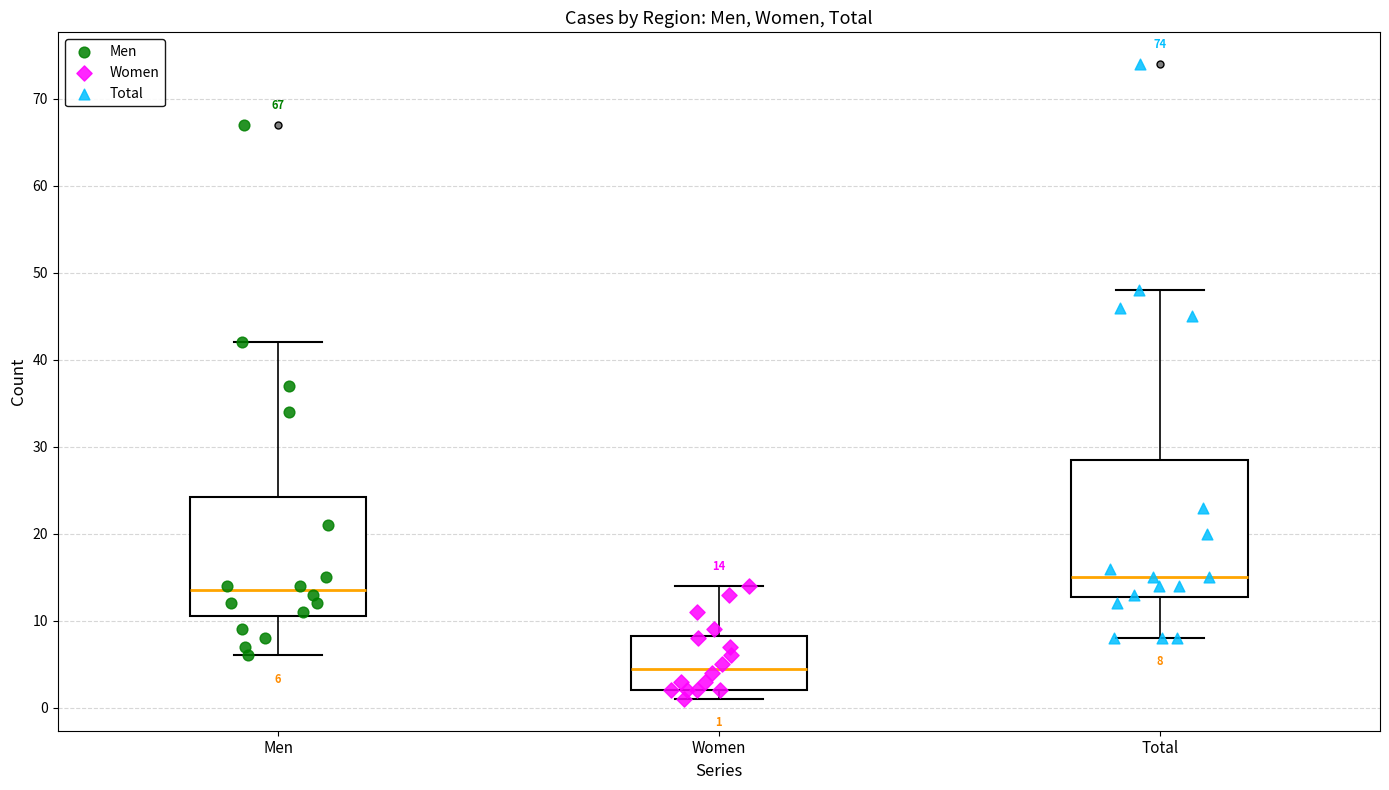

Which box is the tallest, from its lower edge to its upper edge?

Total